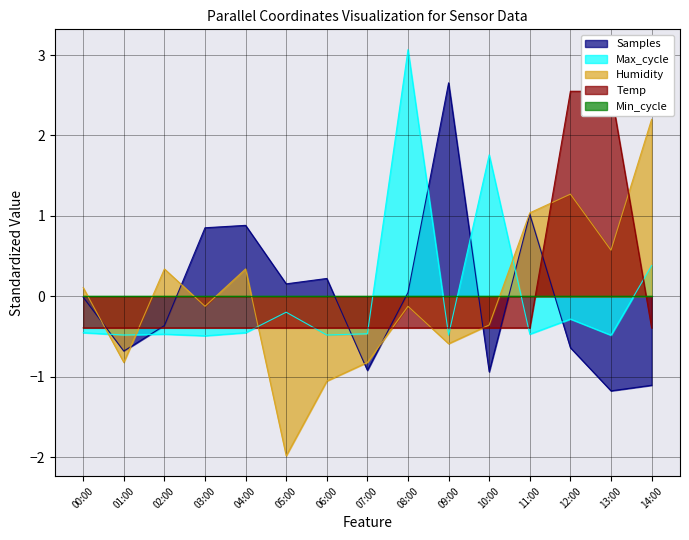

What is the label of the 12th point from the right?

03:00